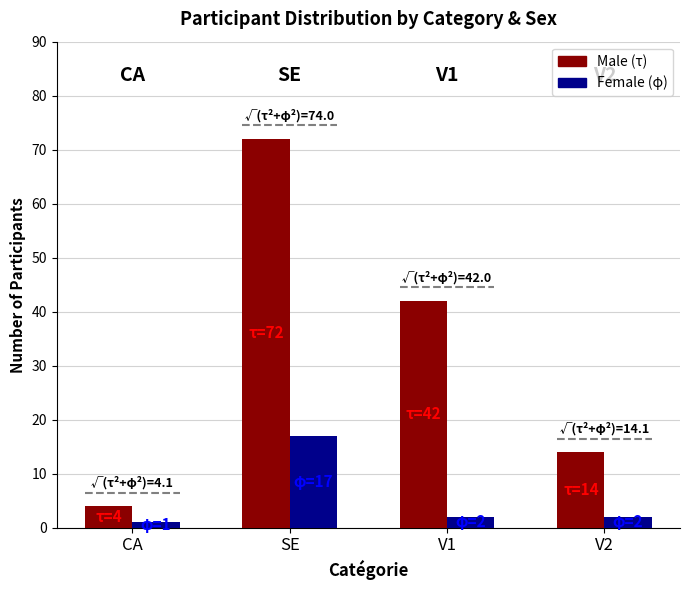

Where does the Female (φ) series first go above 2?

SE